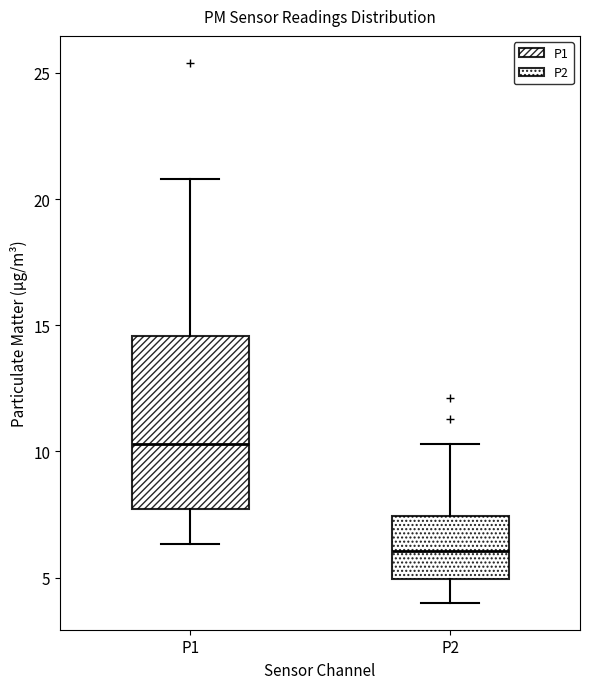

Comparing the boxes themselves (not the whiskers), which one is the tallest?

P1